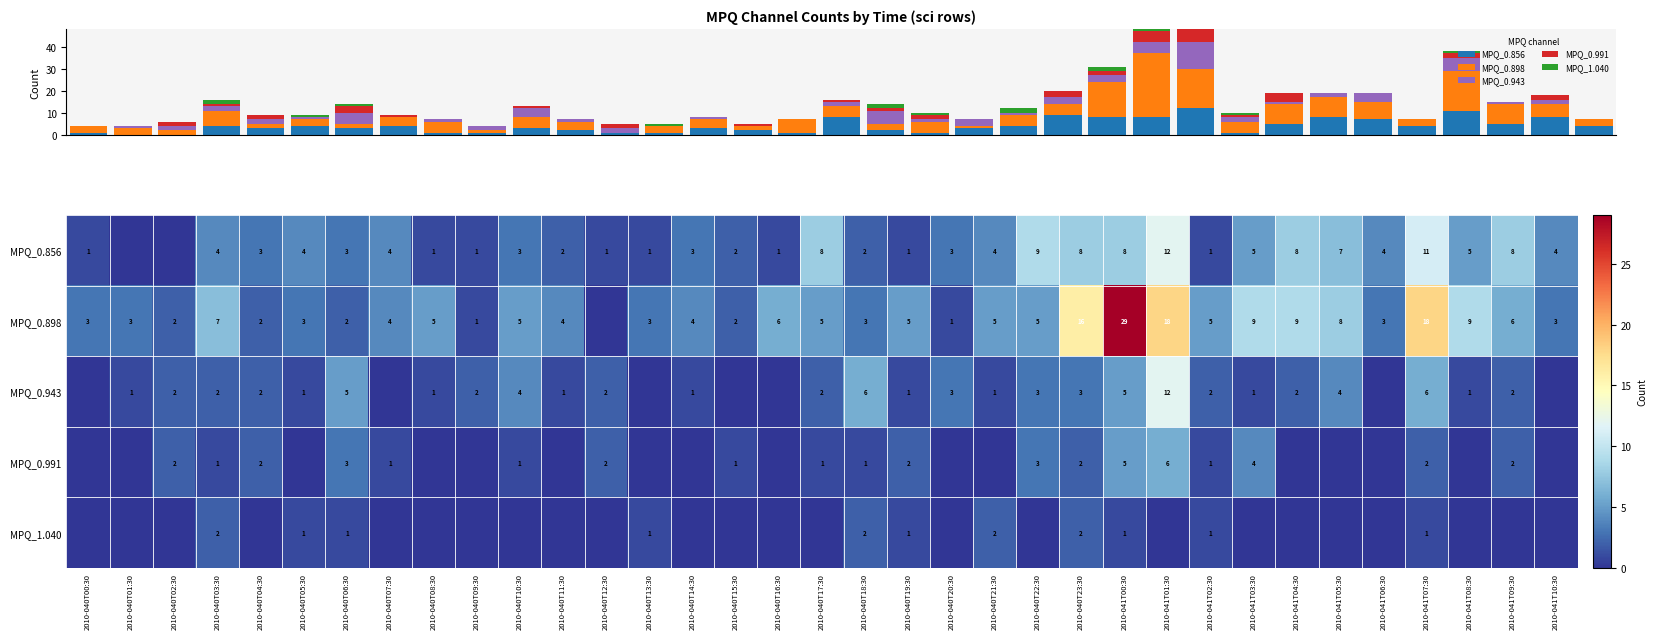

Rank the categories by MPQ_0.898 value from highest to lowest.

2010-041T00:30, 2010-041T01:30, 2010-041T07:30, 2010-040T23:30, 2010-041T03:30, 2010-041T04:30, 2010-041T08:30, 2010-041T05:30, 2010-040T03:30, 2010-040T16:30, 2010-041T09:30, 2010-040T08:30, 2010-040T10:30, 2010-040T17:30, 2010-040T19:30, 2010-040T21:30, 2010-040T22:30, 2010-041T02:30, 2010-040T07:30, 2010-040T11:30, 2010-040T14:30, 2010-040T00:30, 2010-040T01:30, 2010-040T05:30, 2010-040T13:30, 2010-040T18:30, 2010-041T06:30, 2010-041T10:30, 2010-040T02:30, 2010-040T04:30, 2010-040T06:30, 2010-040T15:30, 2010-040T09:30, 2010-040T20:30, 2010-040T12:30